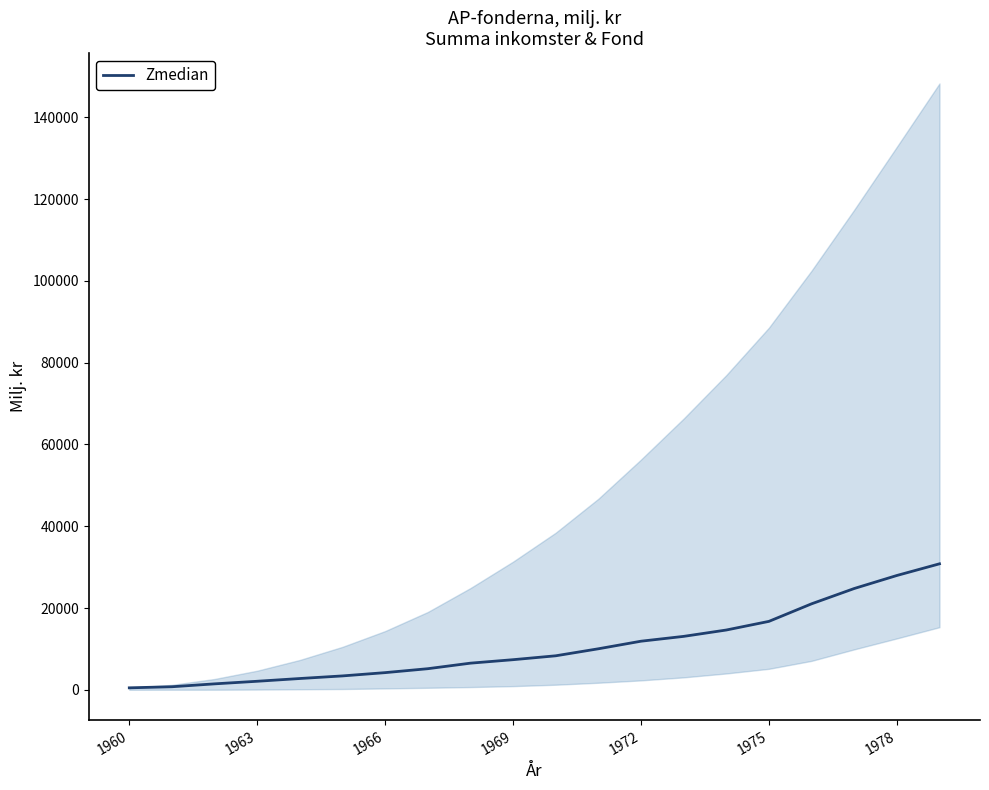

Is this an area chart (filled region under the line)?

No